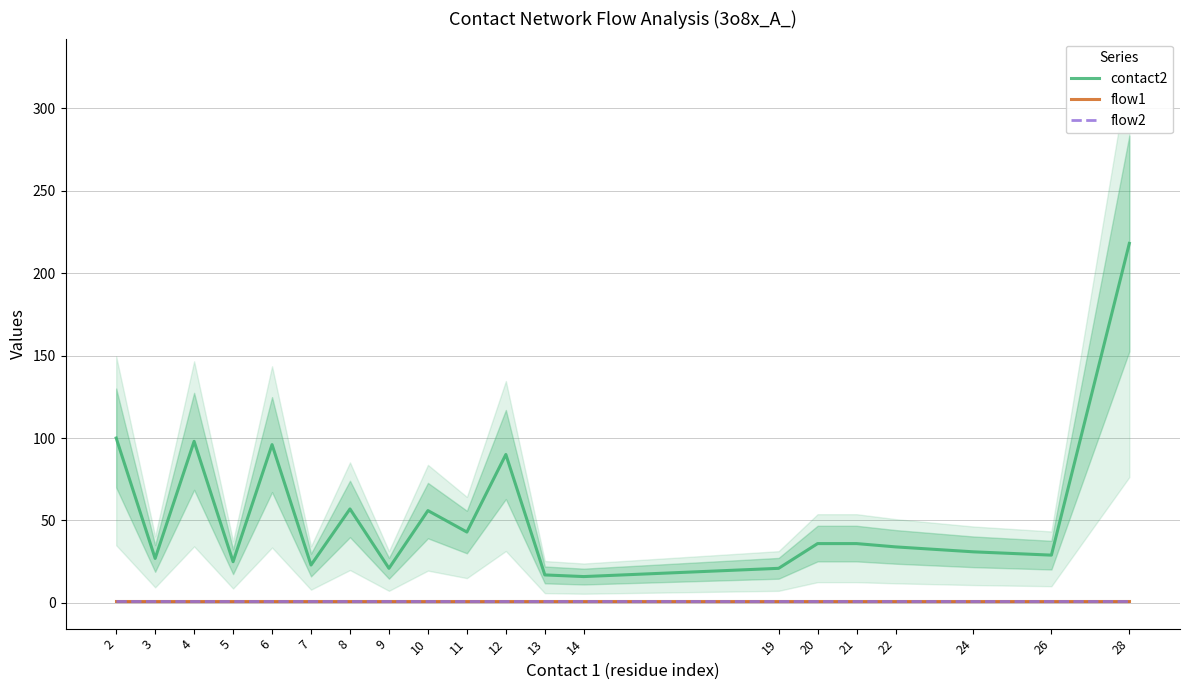

Which series changed the most between 12 and 24?

contact2